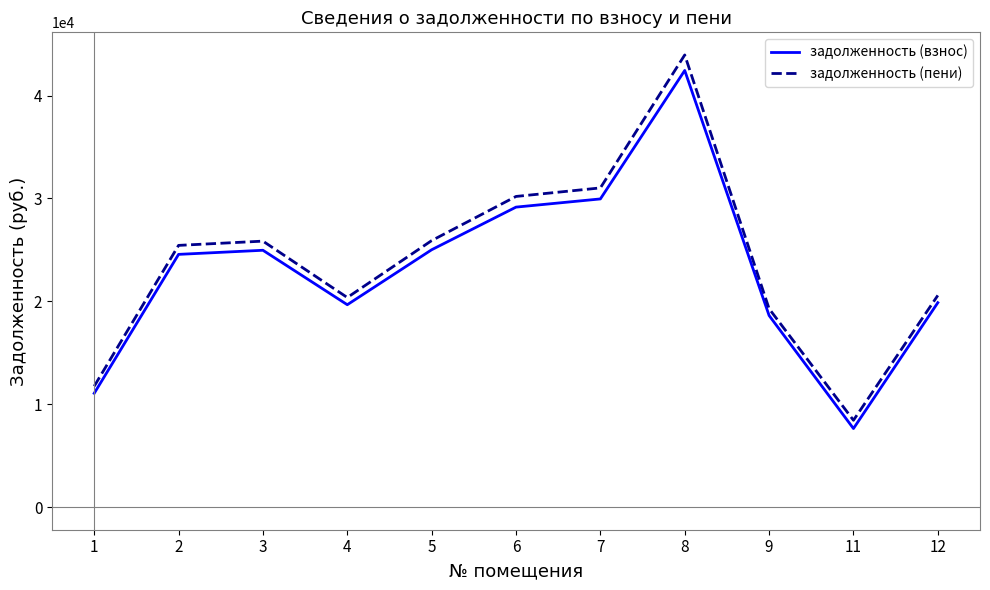

What is the average value of the задолженность (пени) series?

23891.7